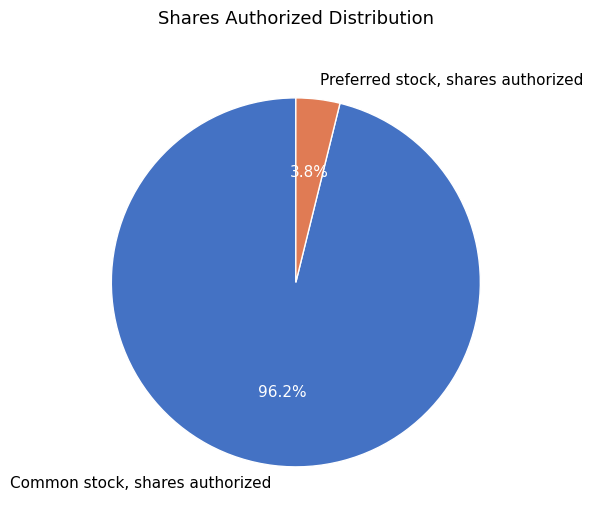

What is the largest slice in the pie chart?

Common stock, shares authorized